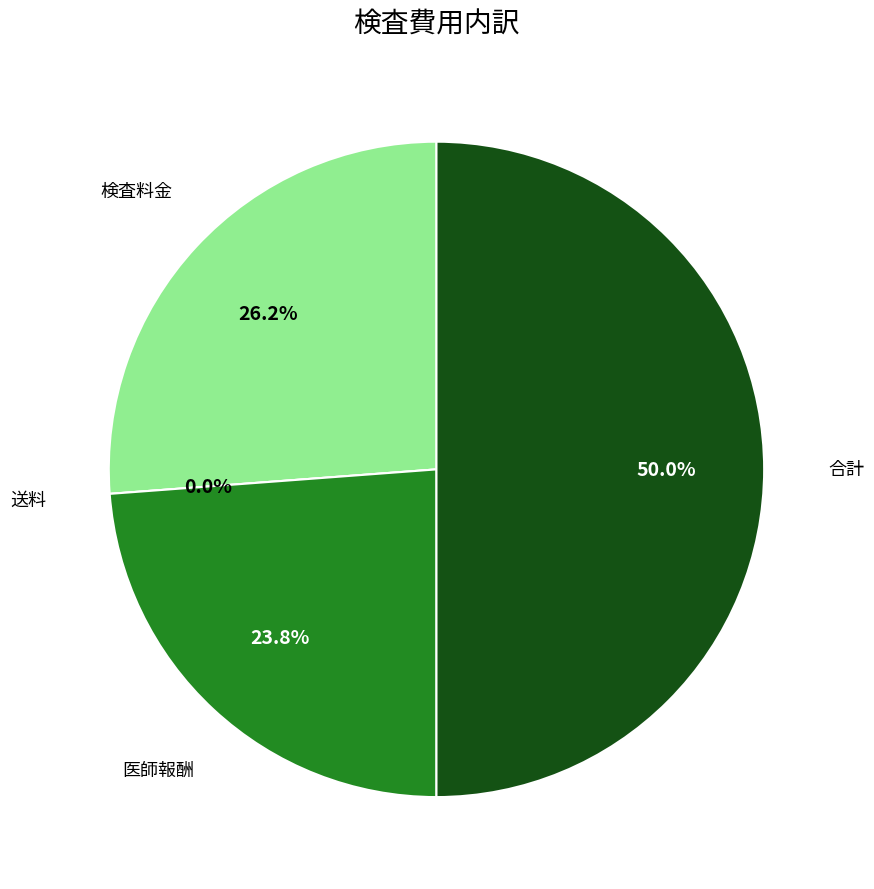

Combined, do 合計 and 医師報酬 account for over 50%?

Yes